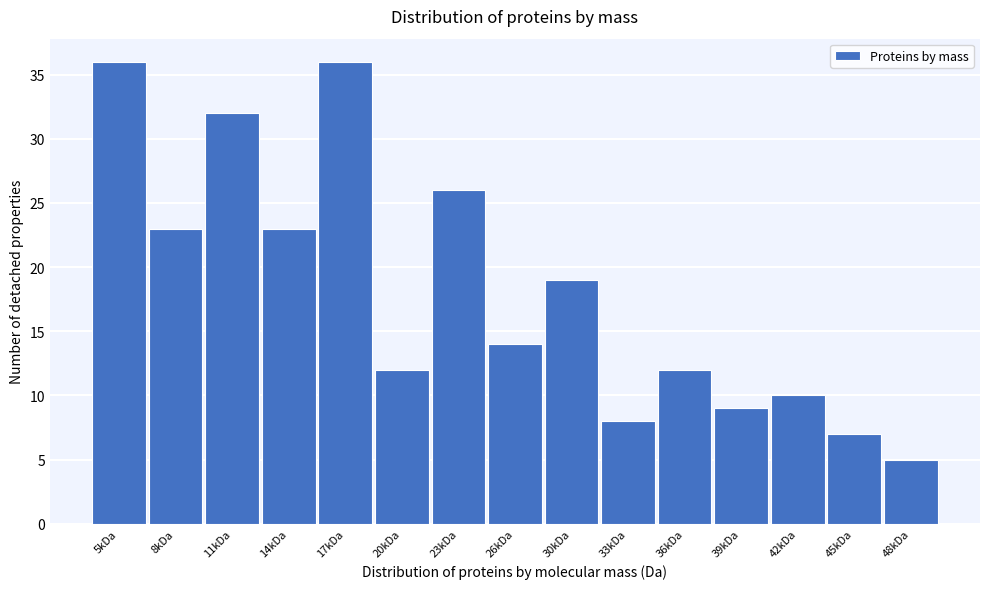

Reading left to right, transcribe all the data shown in this chart.

5kDa=36	8kDa=23	11kDa=32	14kDa=23	17kDa=36	20kDa=12	23kDa=26	26kDa=14	30kDa=19	33kDa=8	36kDa=12	39kDa=9	42kDa=10	45kDa=7	48kDa=5